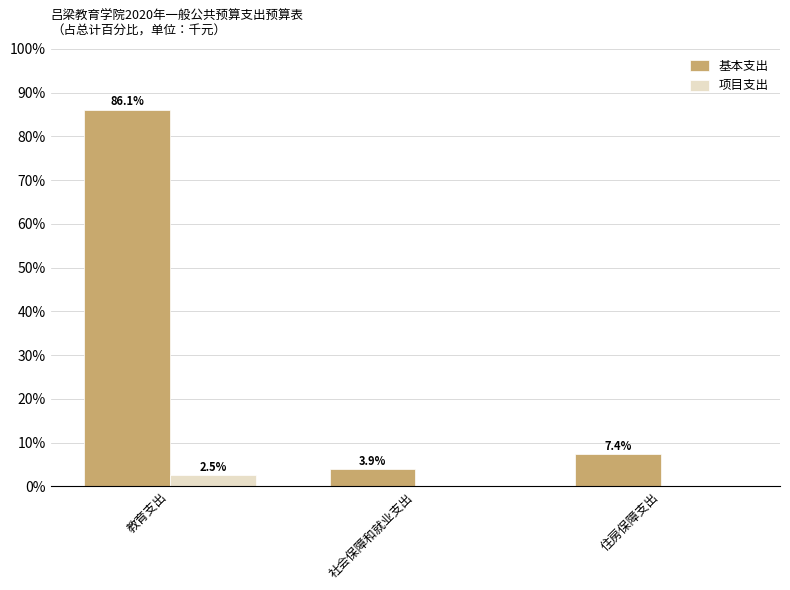

At which label does 基本支出 reach its peak?

教育支出